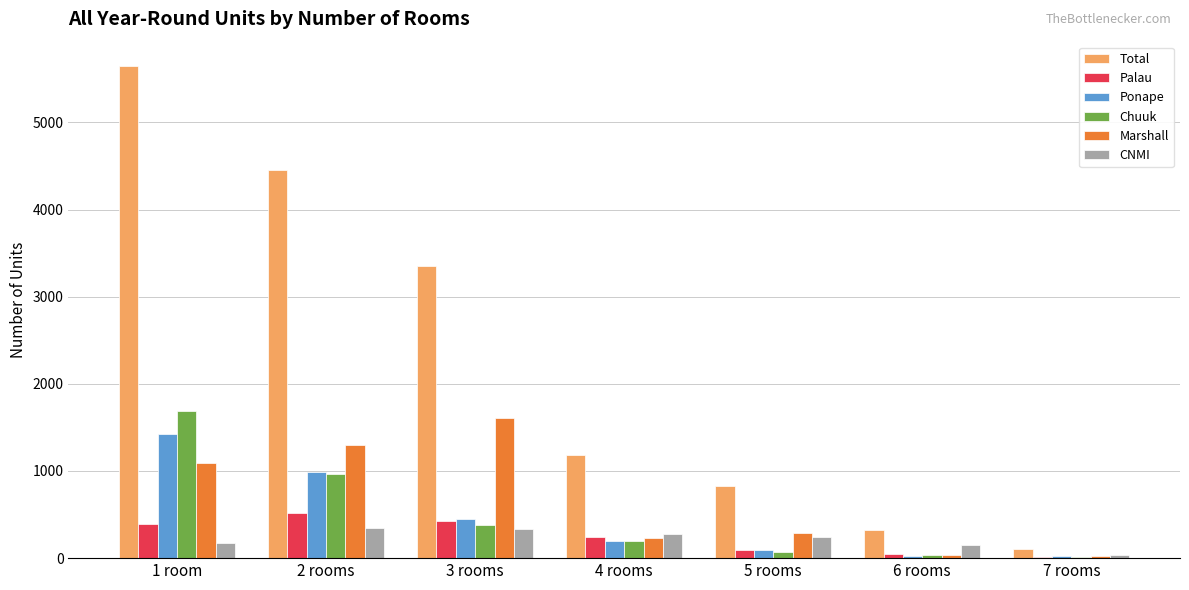

Between 1 room and 7 rooms, which series saw the biggest shift?

Total